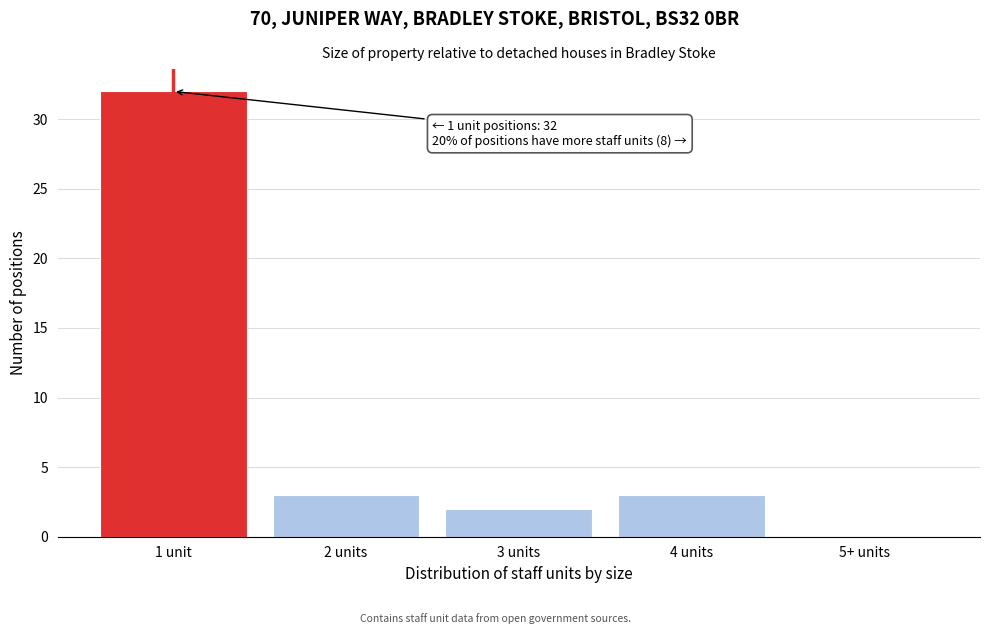

Reading left to right, extract all data points from this chart.

1 unit=32	2 units=3	3 units=2	4 units=3	5+ units=0